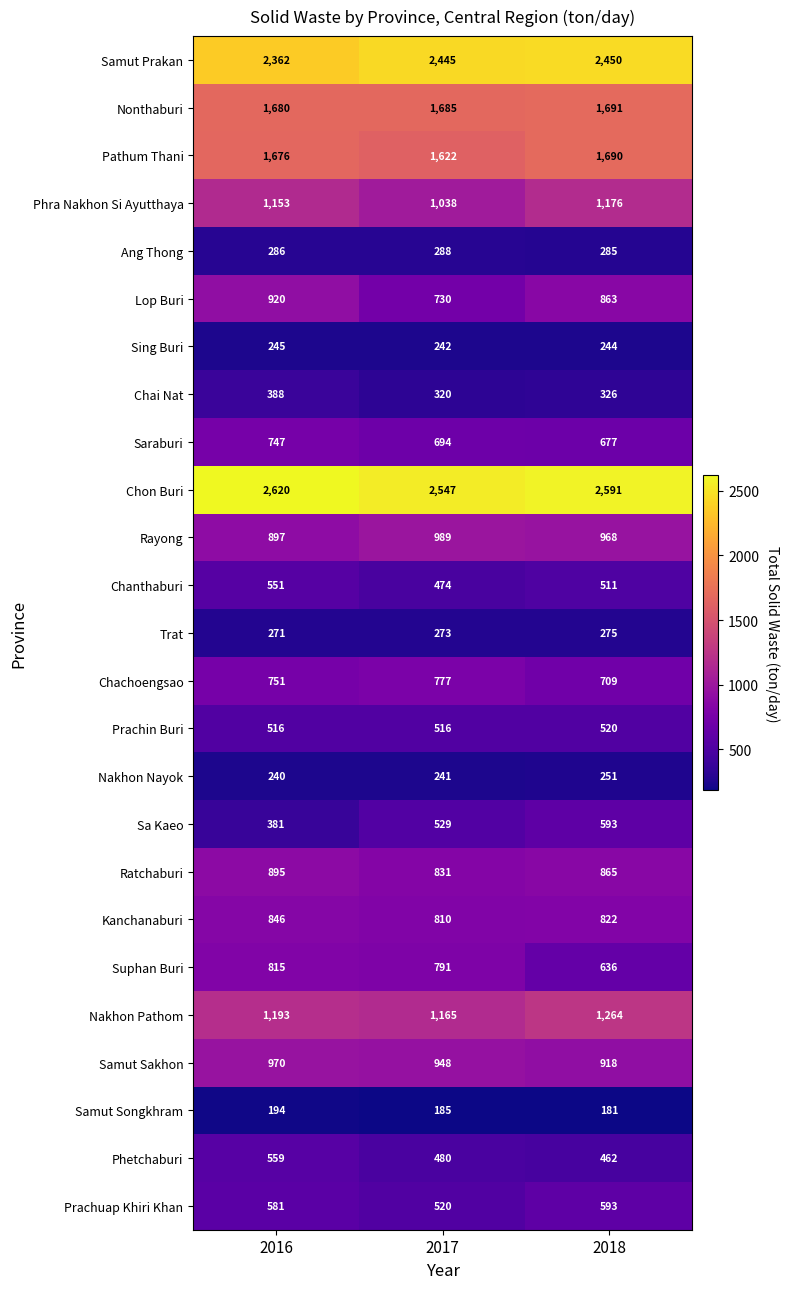

Between 2016 and 2018, which series saw the biggest shift?

Sa Kaeo